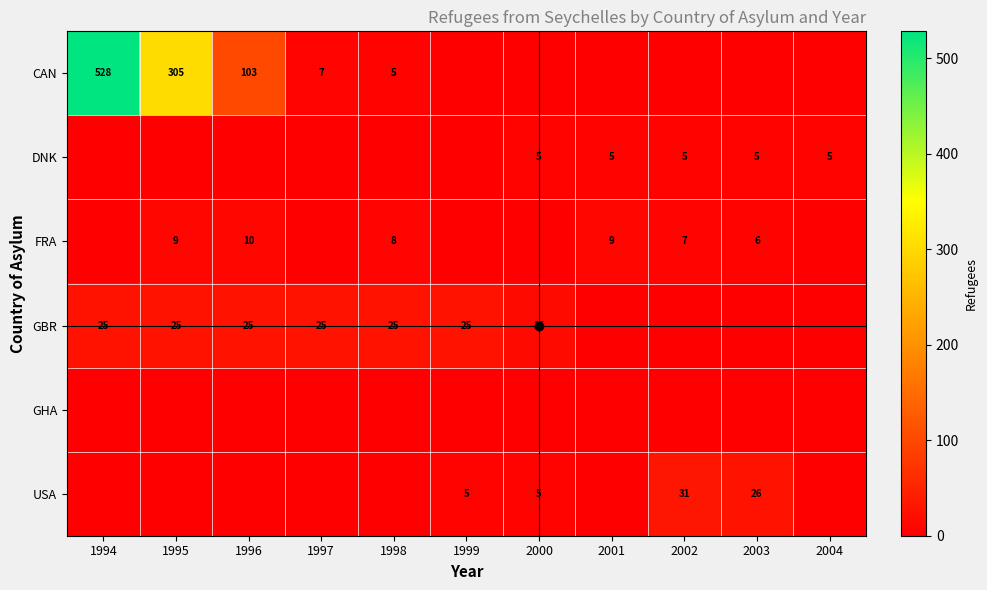

Which series has the largest total across all categories?

CAN